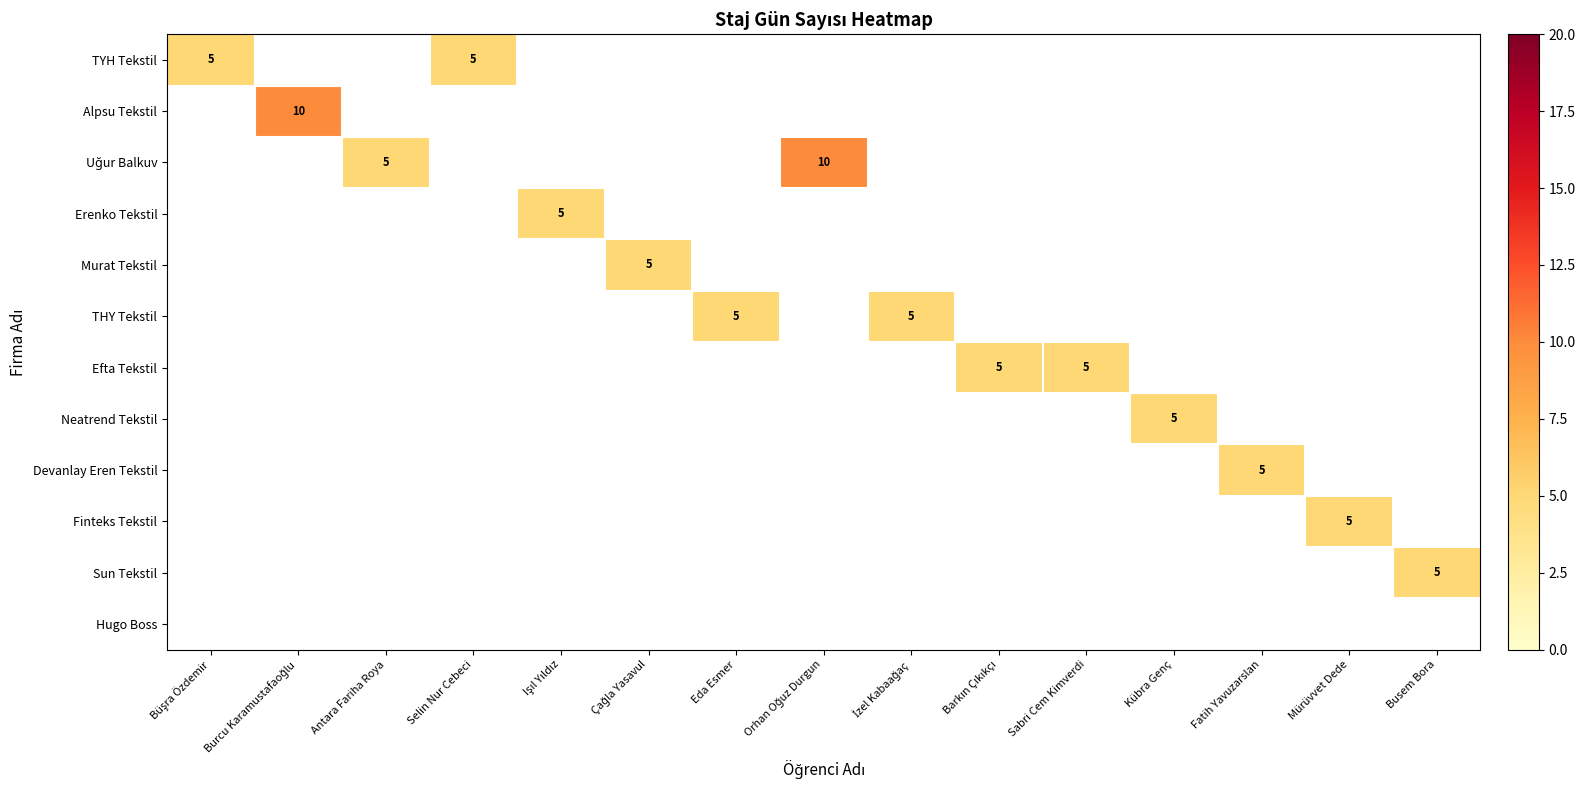

True or false: Efta Tekstil has a value of -2 at Selin Nur Cebeci.

False